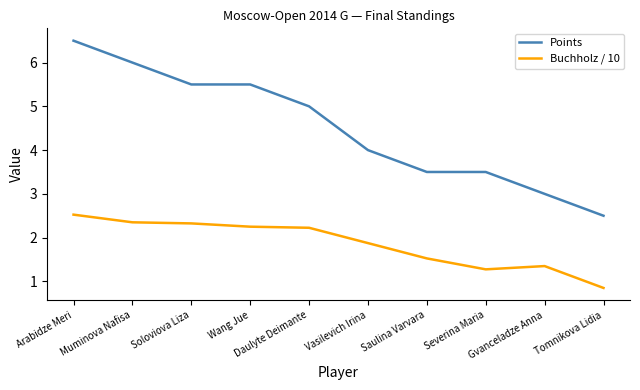

True or false: Points and Buchholz / 10 cross at least once.

False